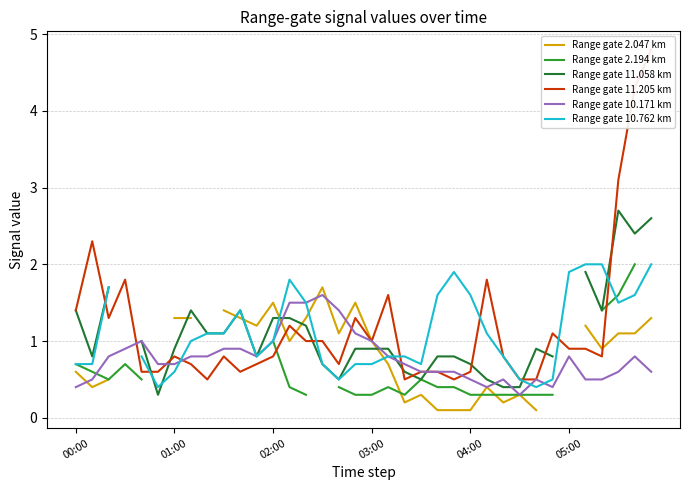

How many intersections are there between Range gate 10.762 km and Range gate 2.194 km?

1